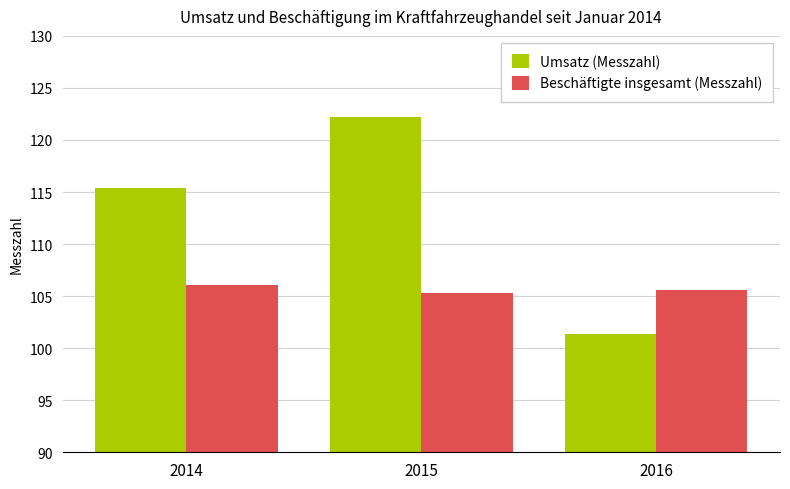

At which label does Umsatz (Messzahl) first exceed 115?

2014